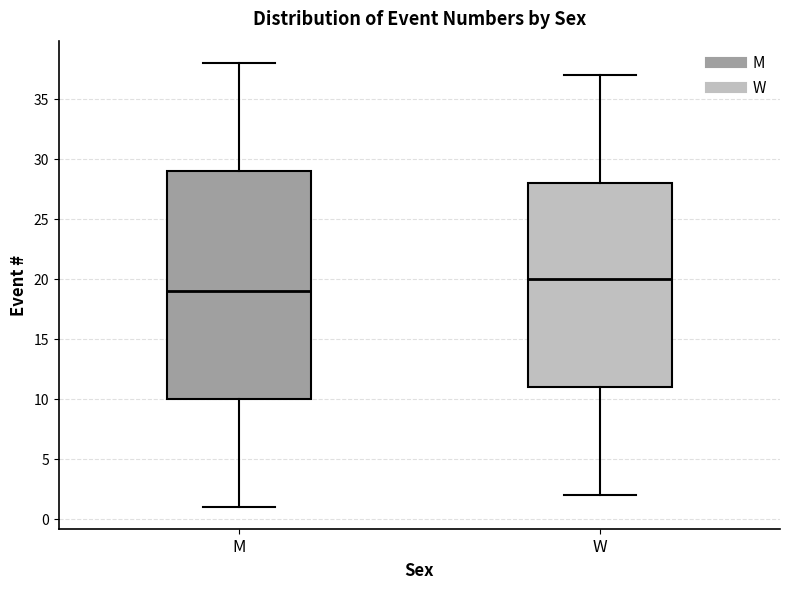

Reading left to right, transcribe this box plot: for each box, give where its median line is, the range the box spans, and where its two whiskers end, as read against the y-axis. The values are not printed on the chart, so give them approximately, as read against the axis.

M: median 19, box 10 to 29, whiskers 1 to 38
W: median 20, box 11 to 28, whiskers 2 to 37